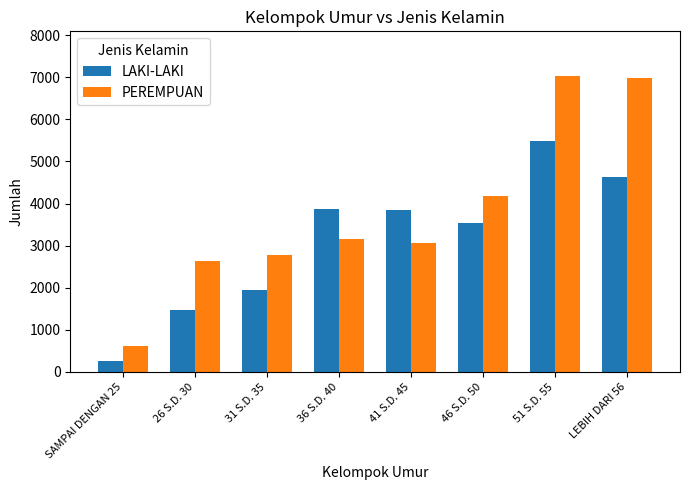

The LAKI-LAKI series shows 2286 at 46 S.D. 50. True or false?

False